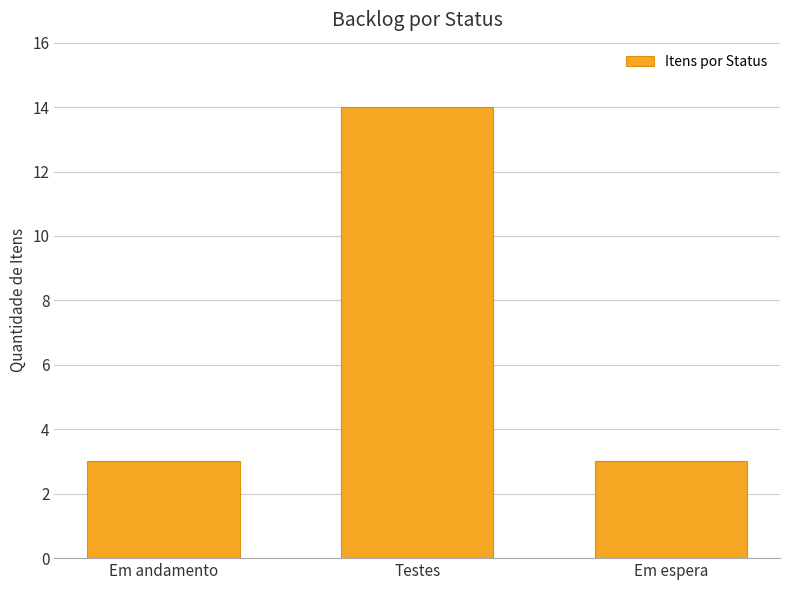

What is the average value?

7